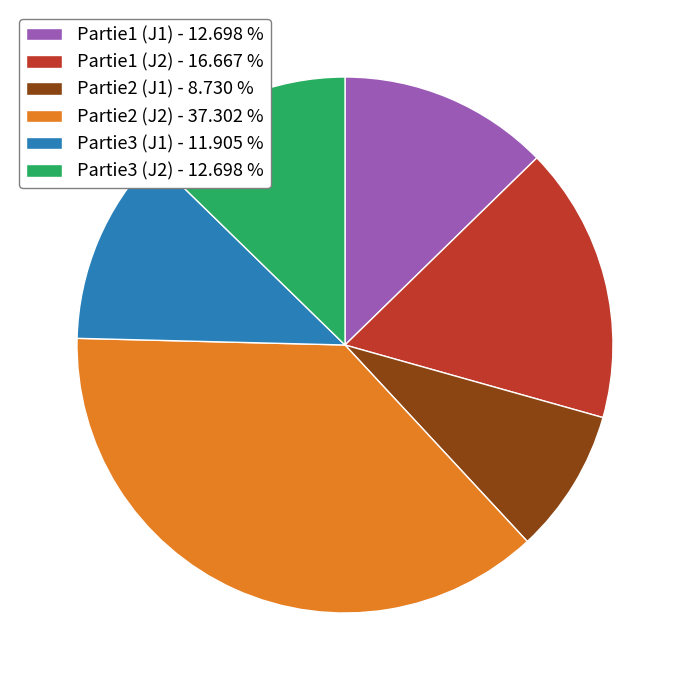

Which has a higher value, Partie2 (J1) - 8.730 % or Partie1 (J2) - 16.667 %?

Partie1 (J2) - 16.667 %